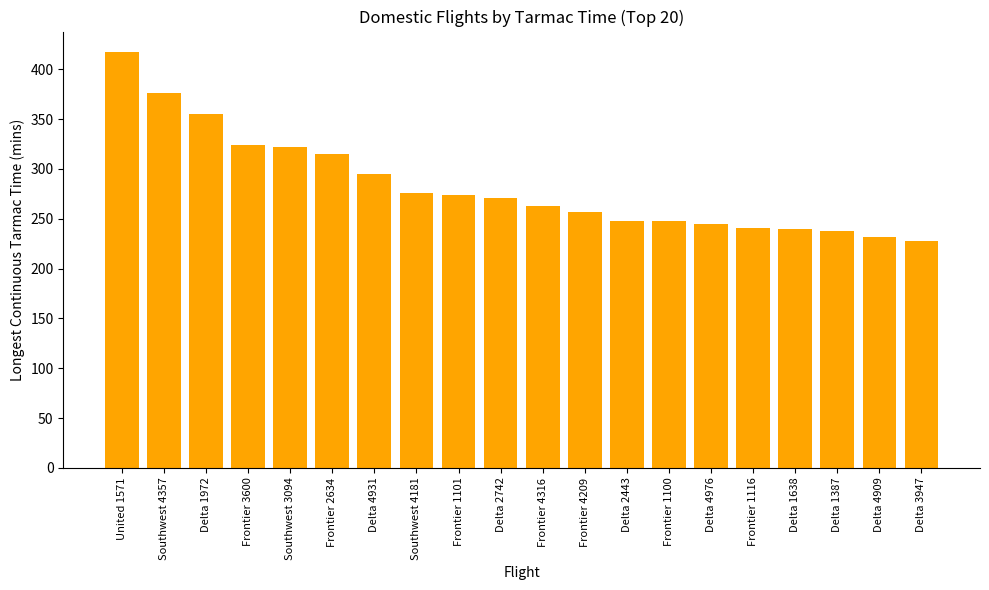

Are the bars horizontal?

No